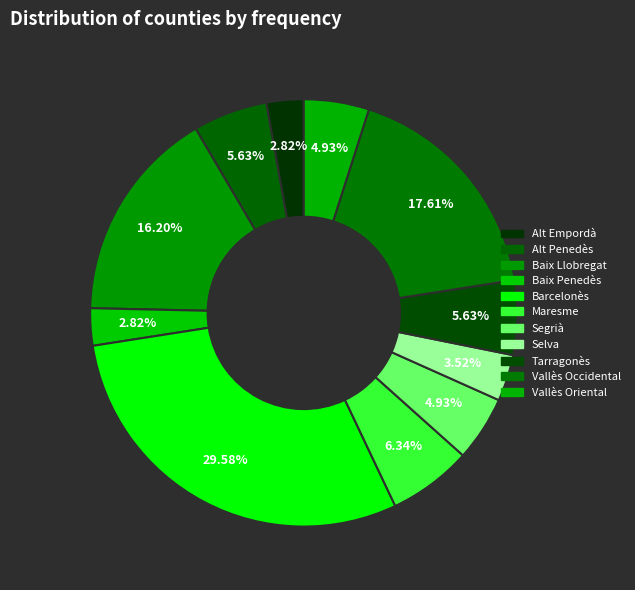

Is there any slice that represents more than half of the pie?

No